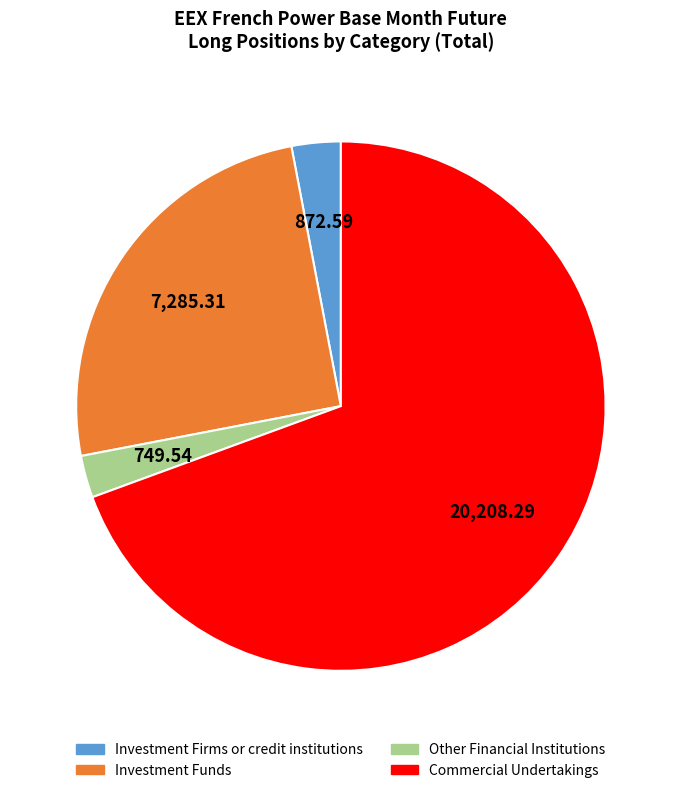

Which category has the biggest portion of the pie?

Commercial Undertakings